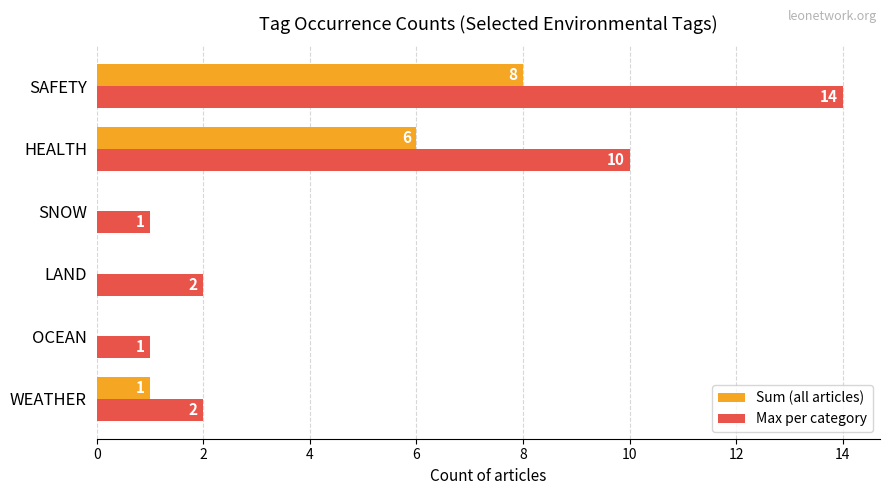

At which label is Max per category closest to 7?

HEALTH